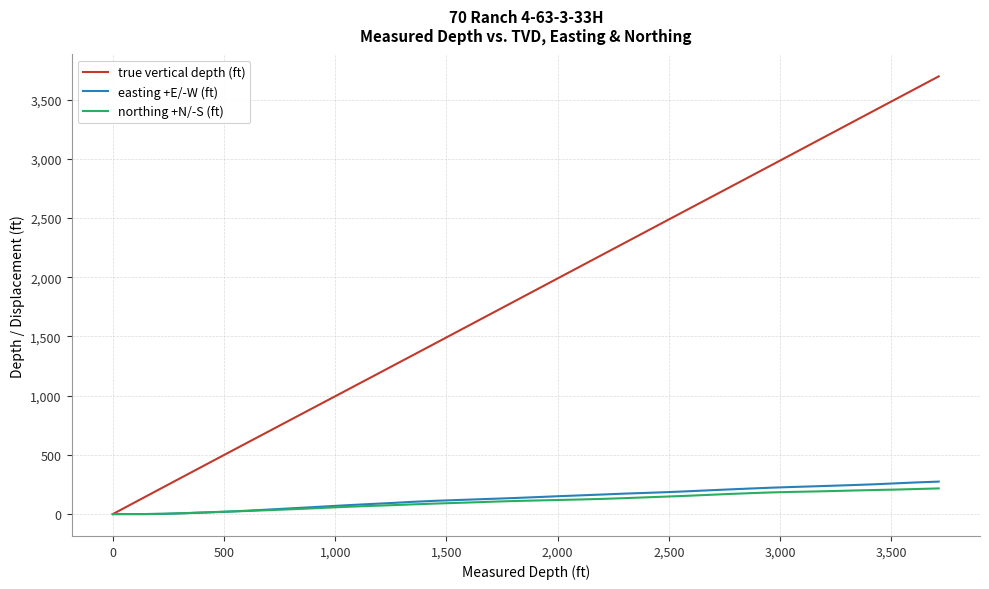

What is the highest value of the northing +N/-S (ft) series?

216.7